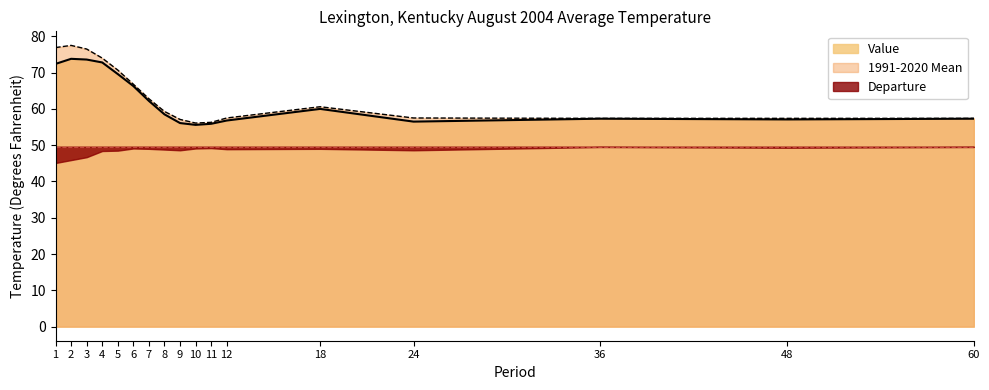

What is the value of the Value point at the 2nd from the left?

73.8